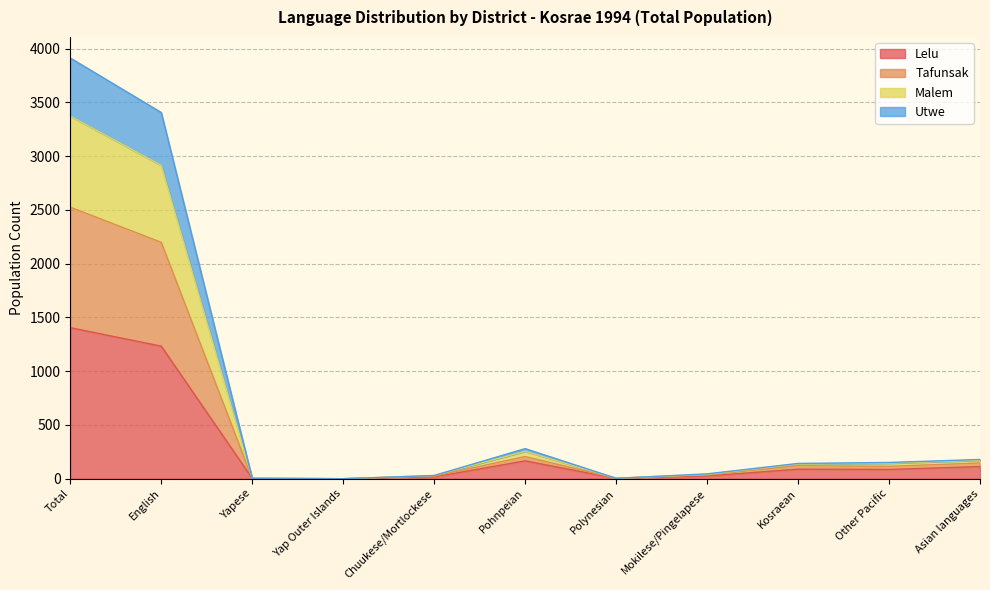

At which category is the sum across all series the highest?

Total